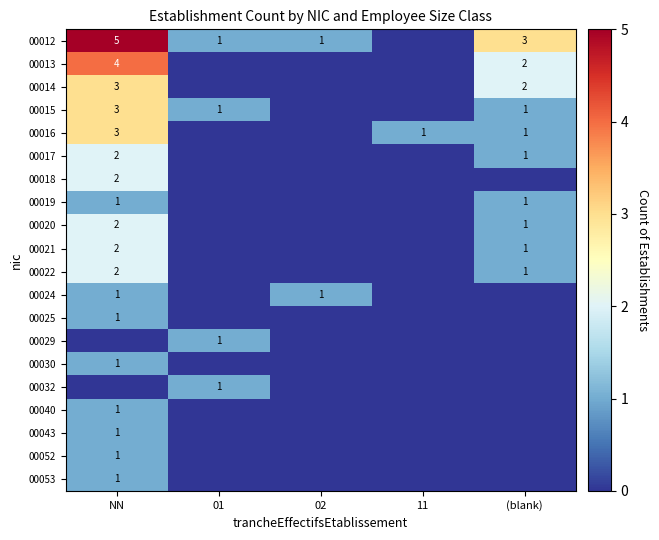

True or false: 00021 has a value of 1 at NN.

False